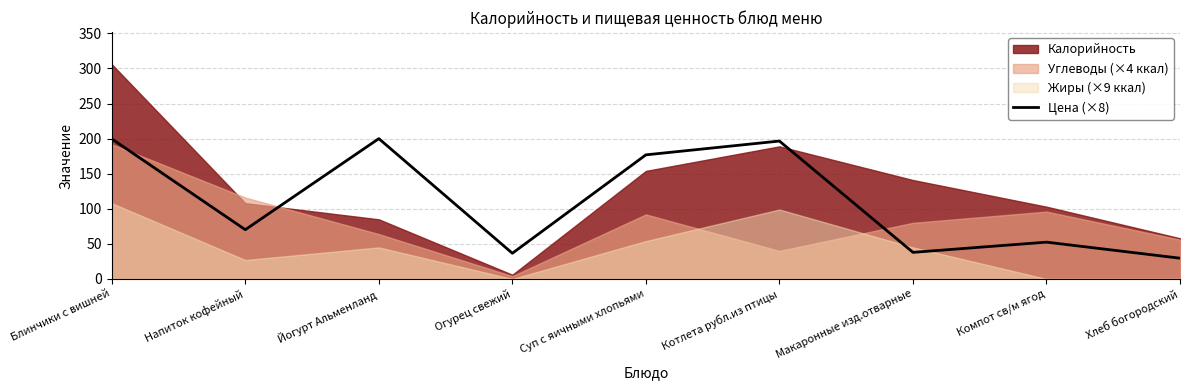

Where is the data nearest to the value 114?

Напиток кофейный